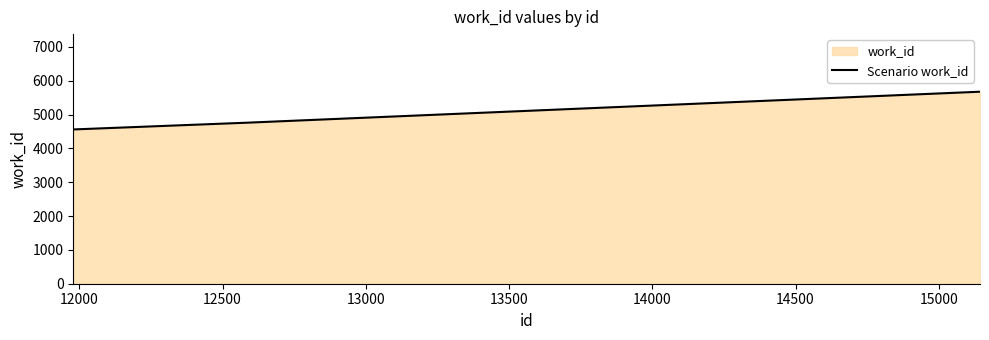

Count the number of values greater than 4760.

1